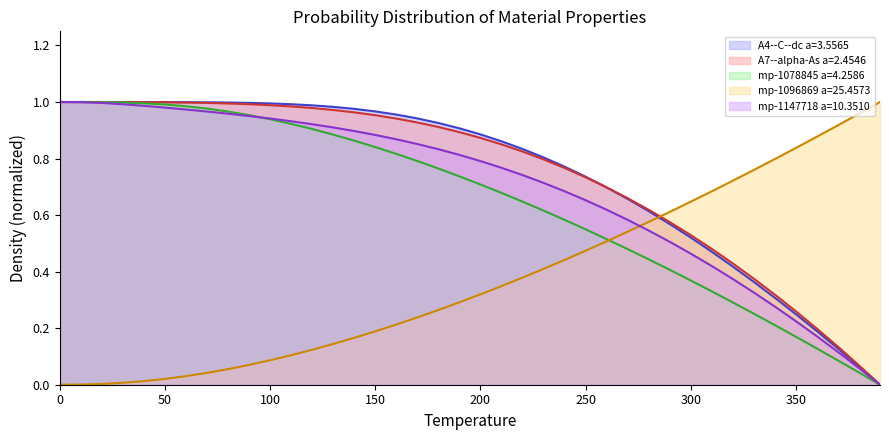

The mp-1096869 a=25.4573 series shows 0.4 at 0. True or false?

False